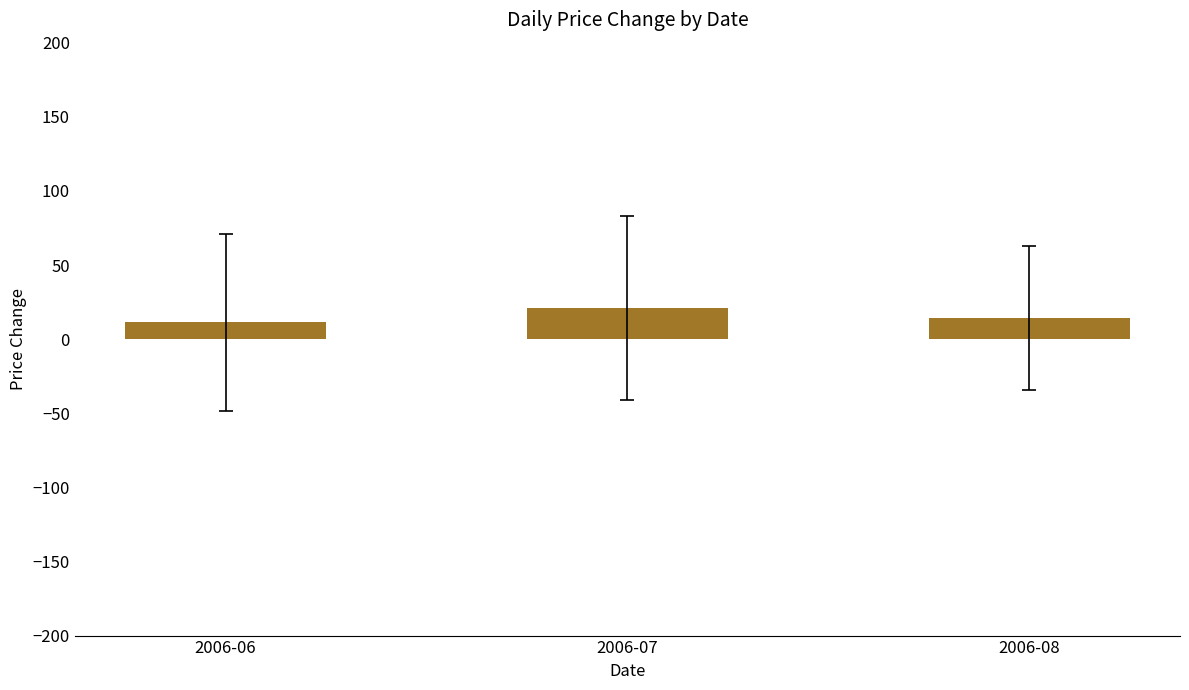

Is it true that the value at 2006-07 is 5.1?

False